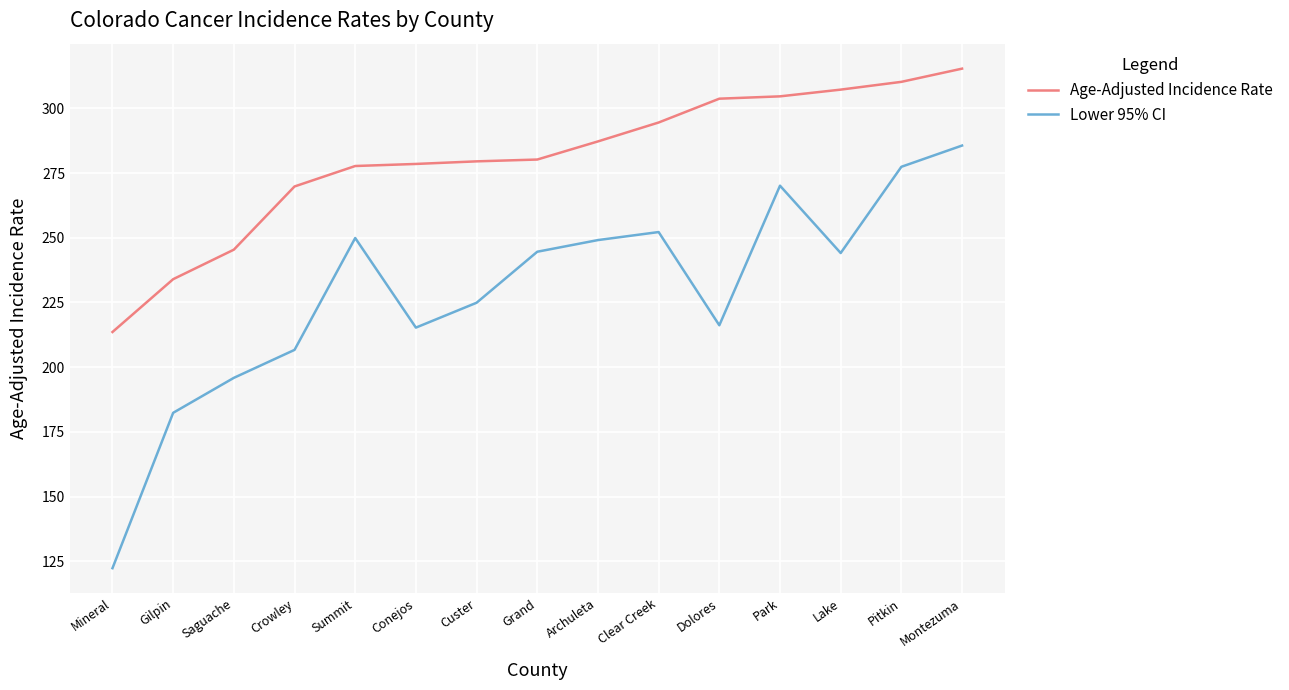

Read the Age-Adjusted Incidence Rate value at Custer.

279.5